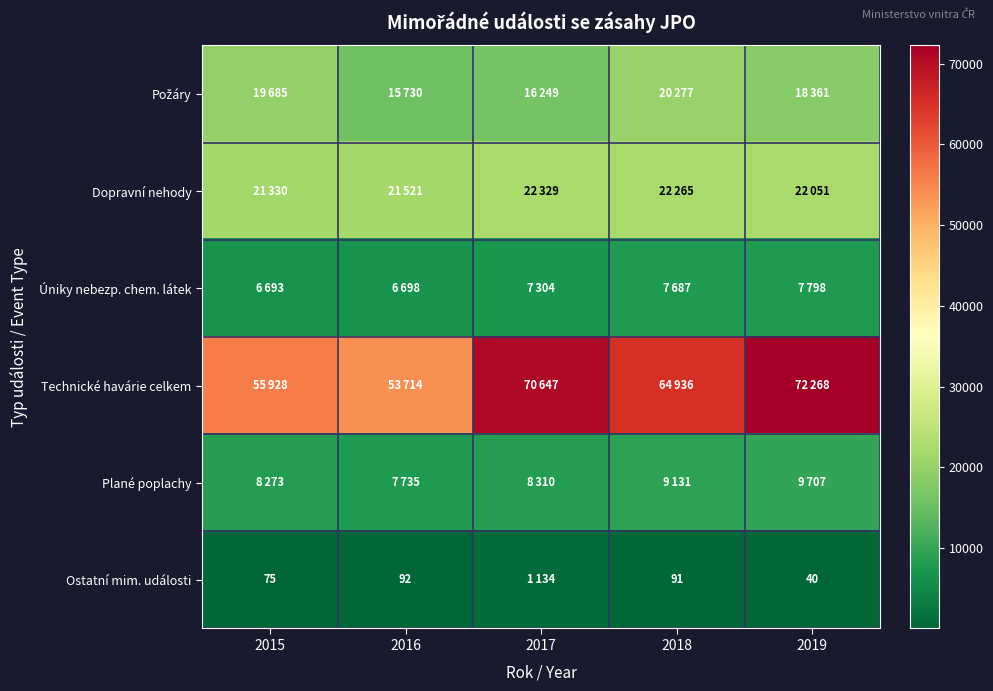

The Úniky nebezp. chem. látek series shows 11594 at 2019. True or false?

False